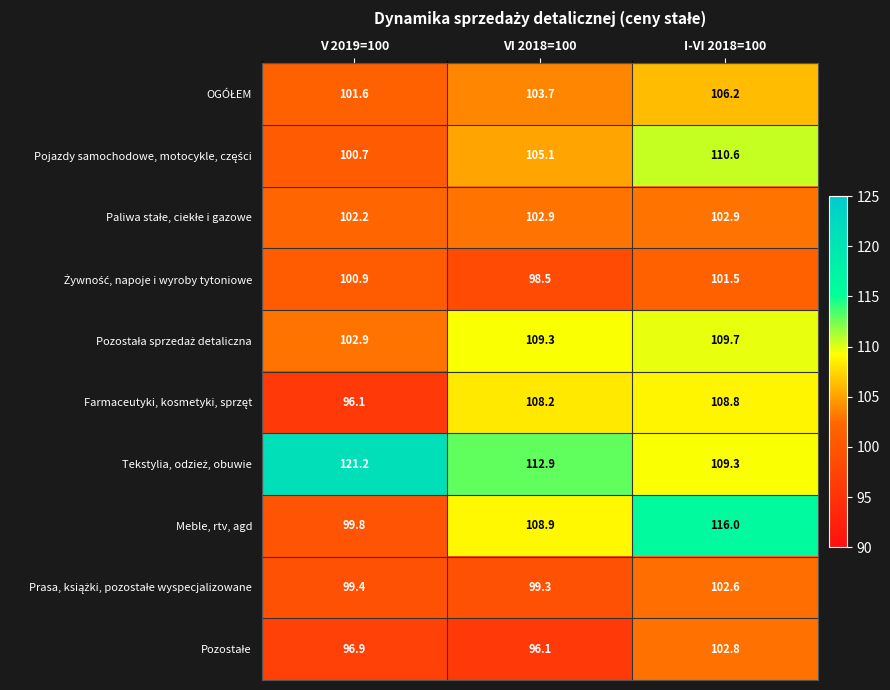

What is the smallest value displayed?

96.1